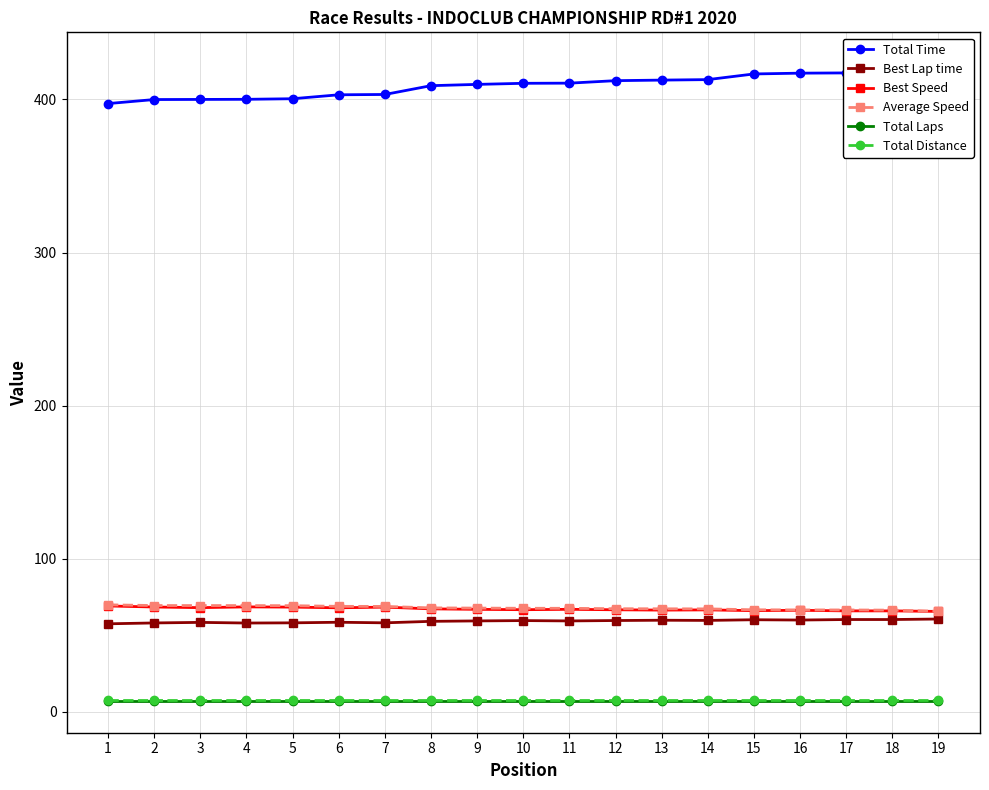

What is the value of the Total Distance point at the 11th from the left?

7.7